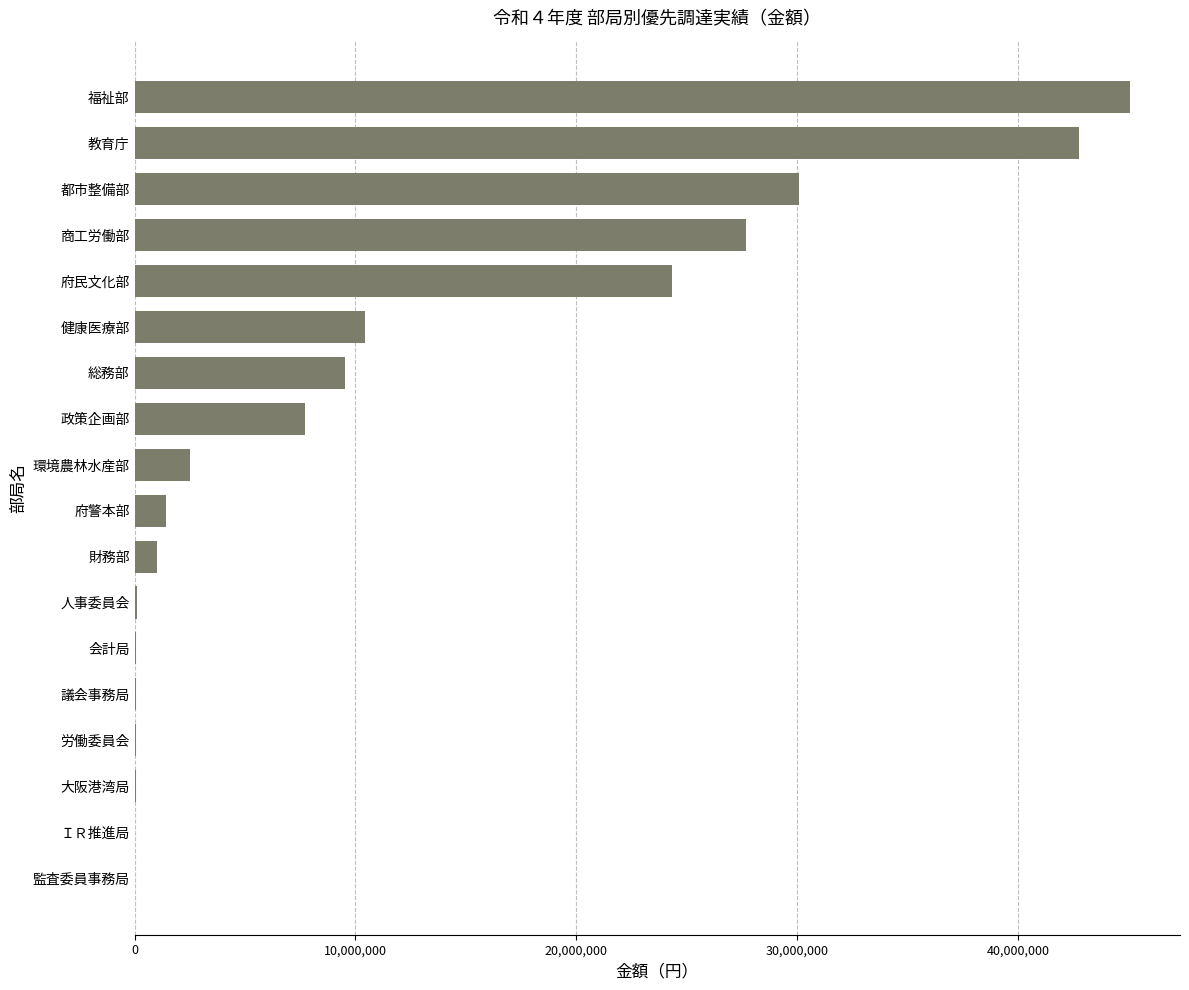

Between 都市整備部 and 福祉部, which is larger?

福祉部